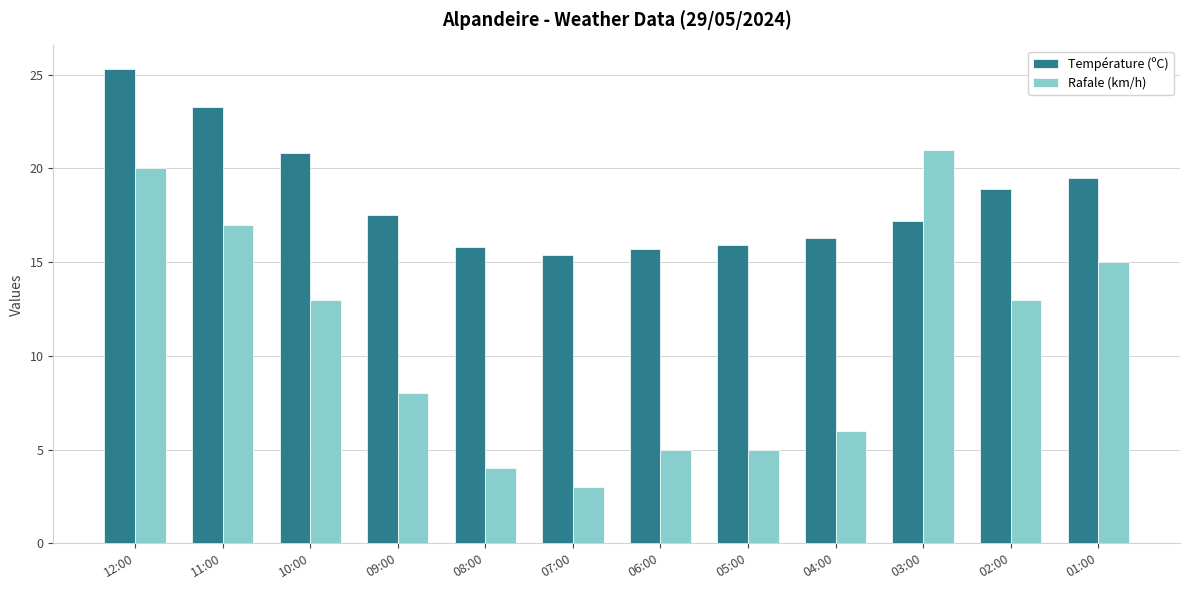

The value of Température (ºC) at 10:00 is 32.7. True or false?

False